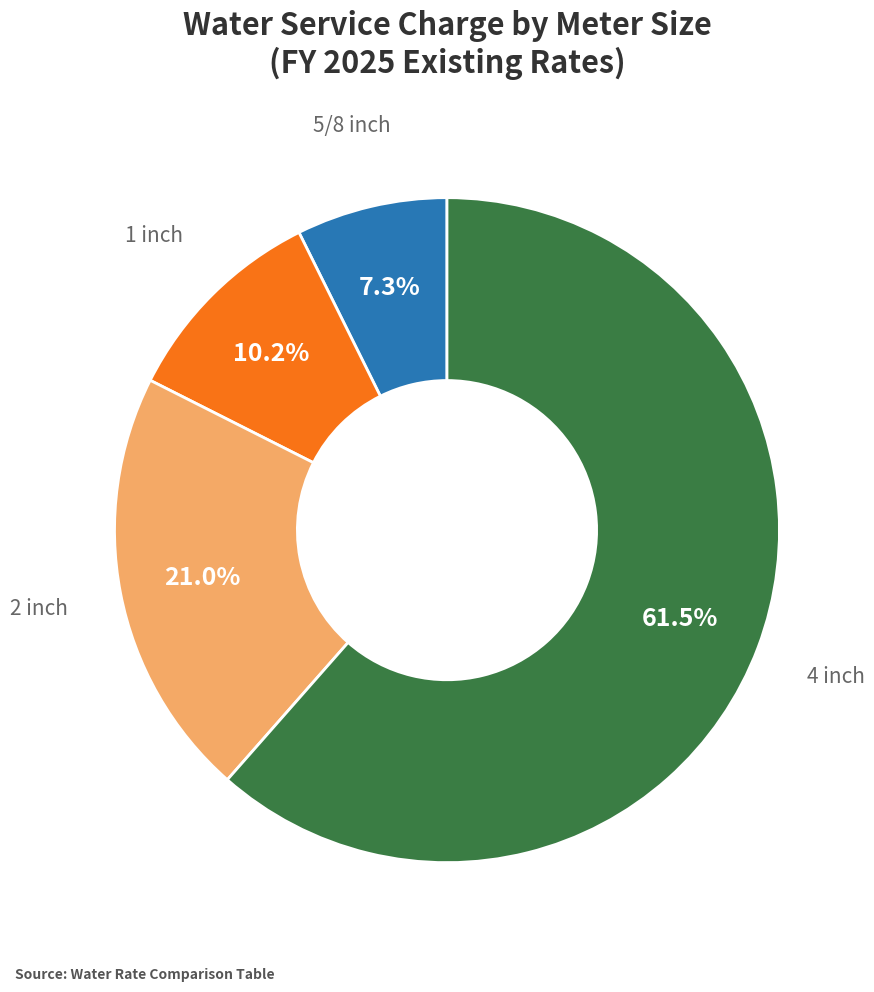

What percentage is NOT represented by 4 inch?

38.5%